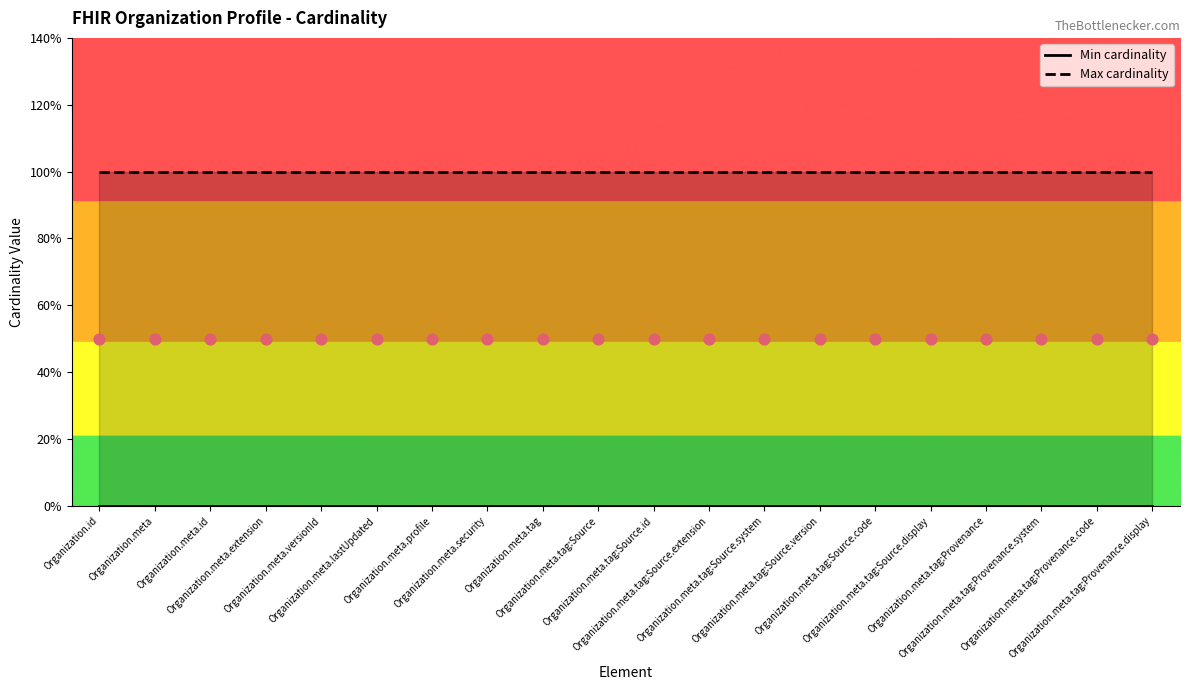

Which series contains the lowest Y value?

Min cardinality